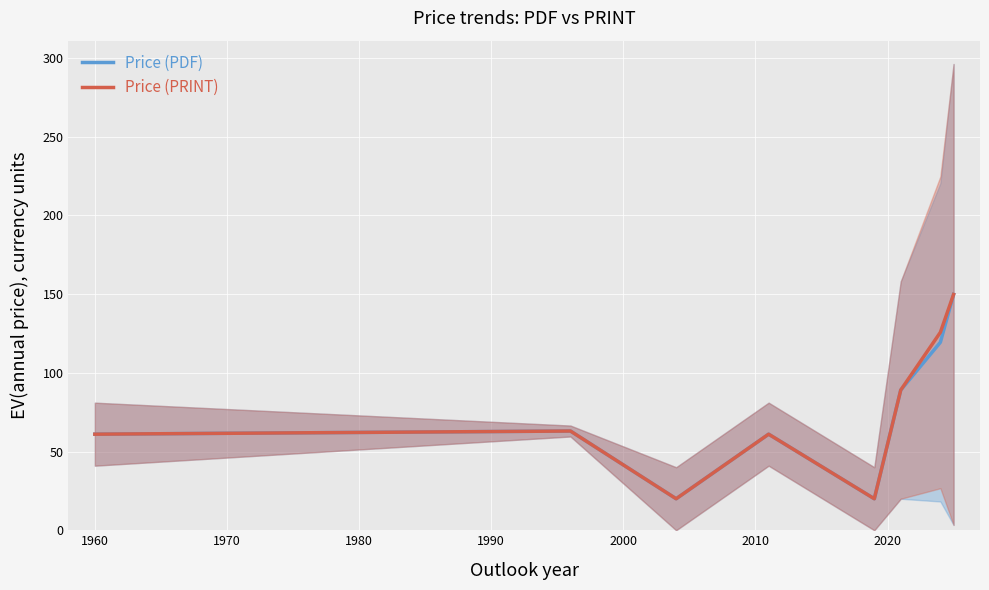

What is the highest value of the Price (PDF) series?

149.7